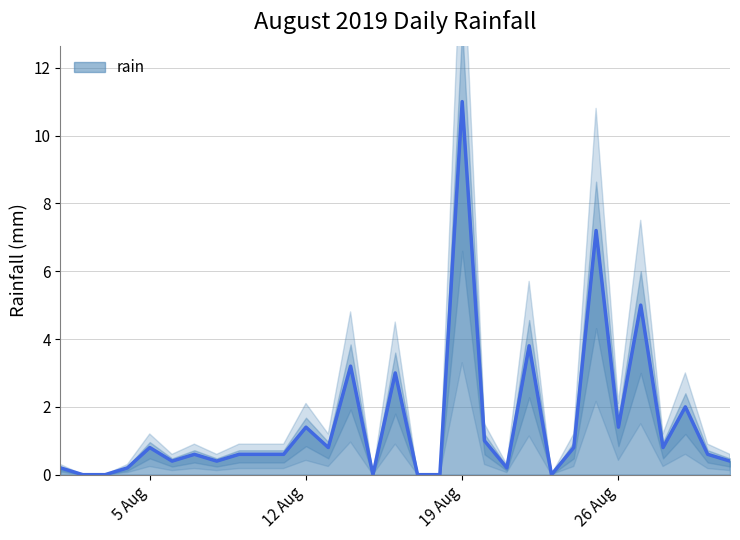

What is the difference between the second highest and second lowest values?

7.2